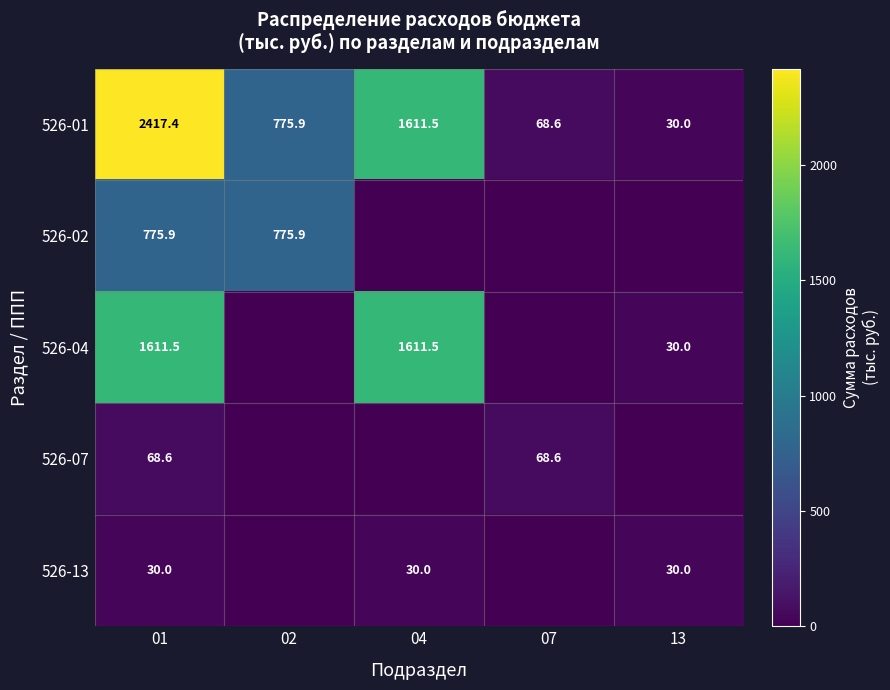

The value of 526-01 at 04 is 1611.5. True or false?

True